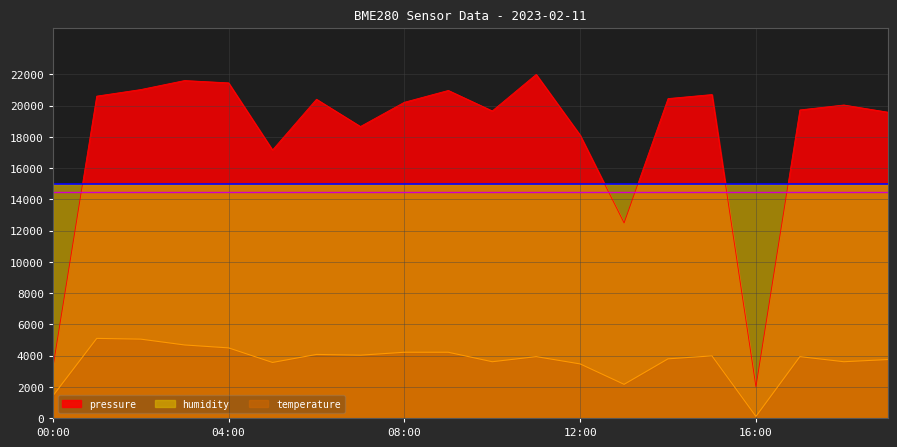

What is the maximum value shown in the chart?

22000.0